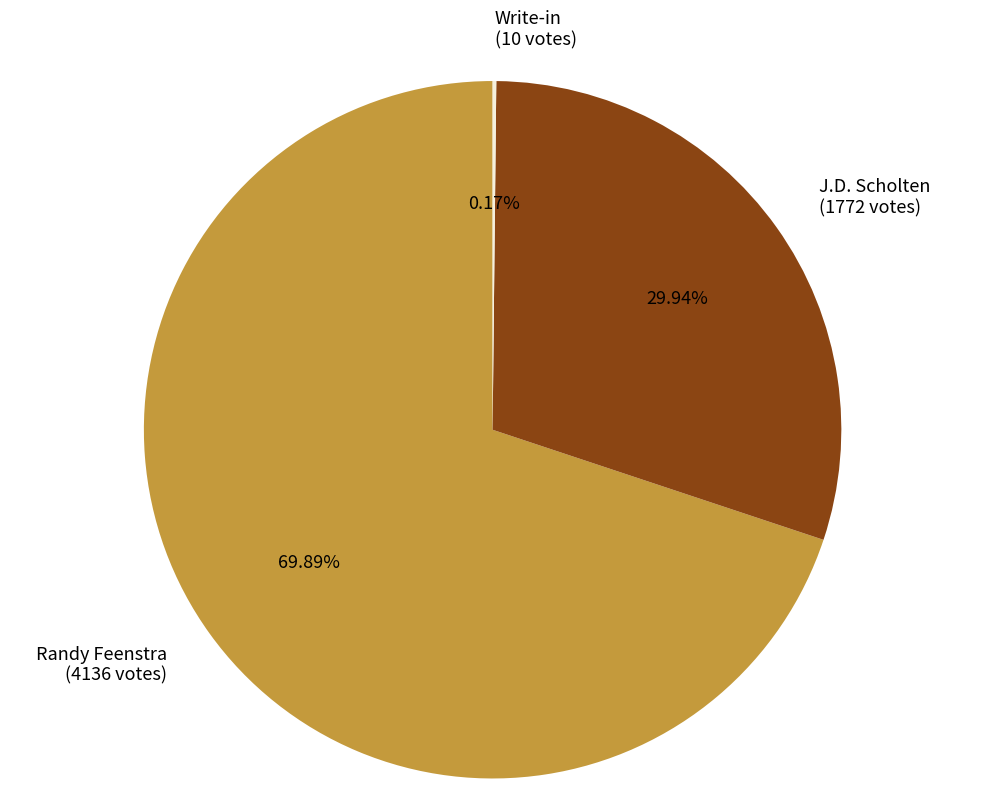

Between J.D. Scholten (1772 votes) and Randy Feenstra (4136 votes), which is larger?

Randy Feenstra (4136 votes)